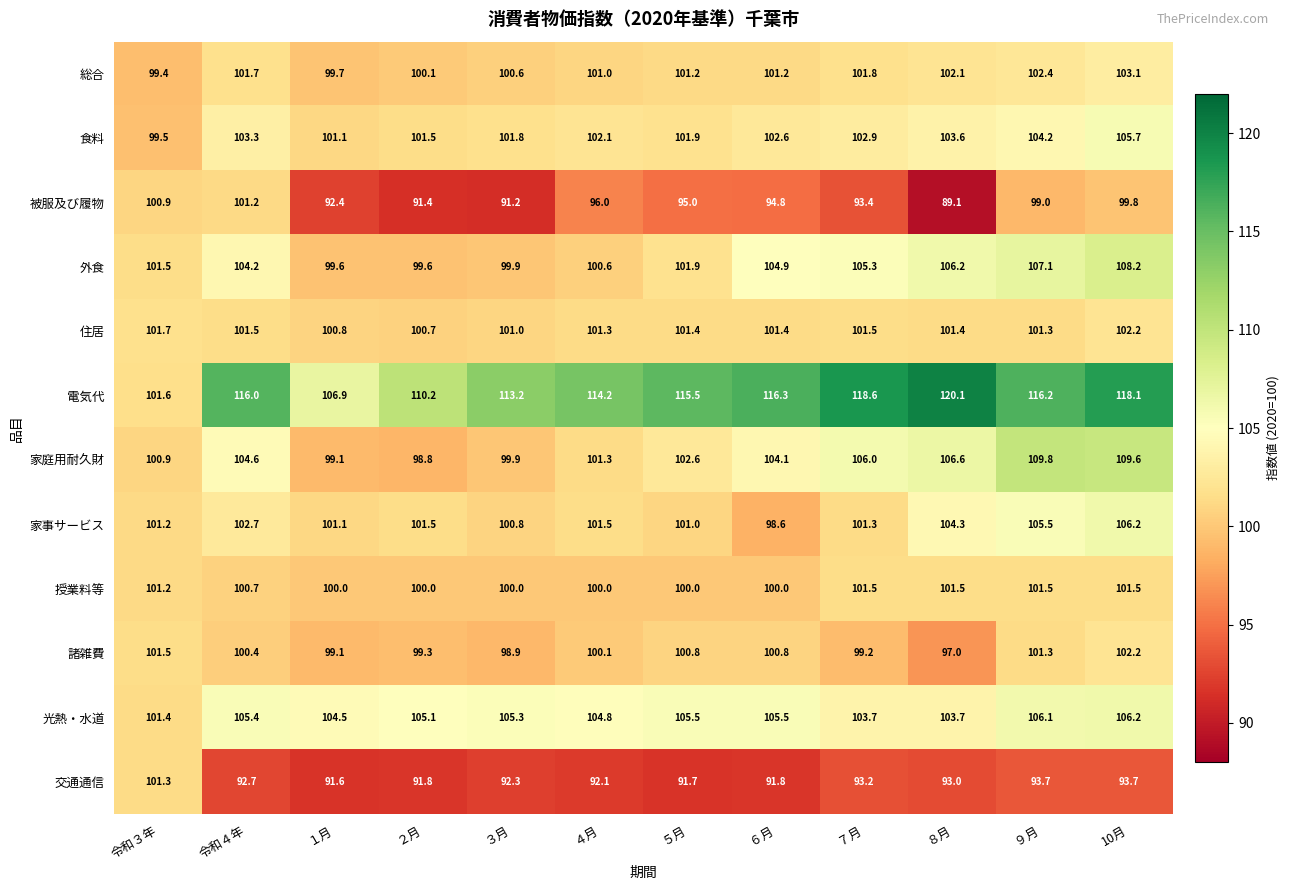

How many distinct data groups are displayed?

12